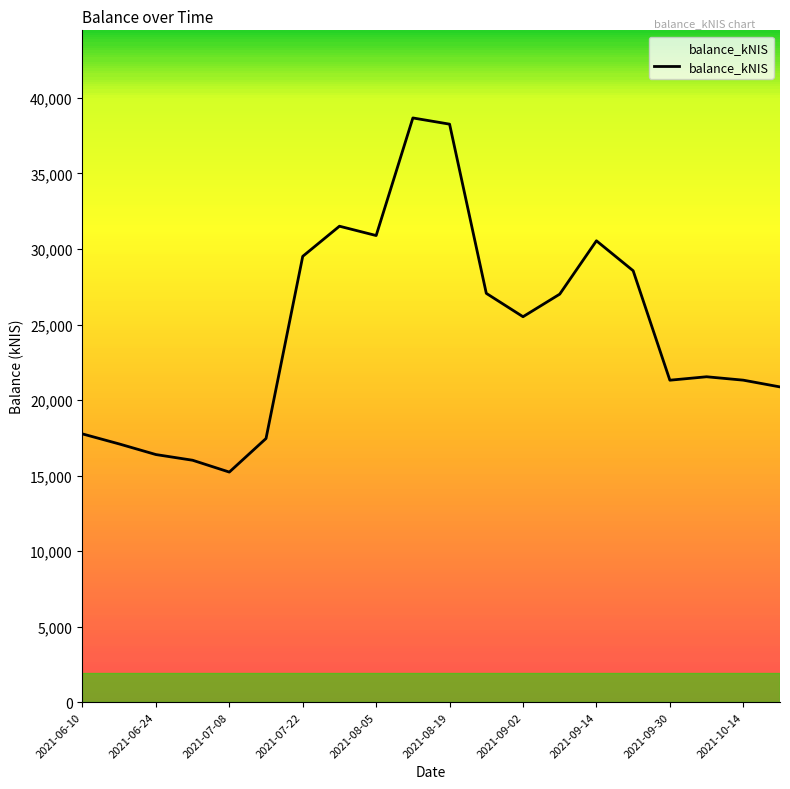

True or false: there are more than 0 points higher than both neighbors.

True